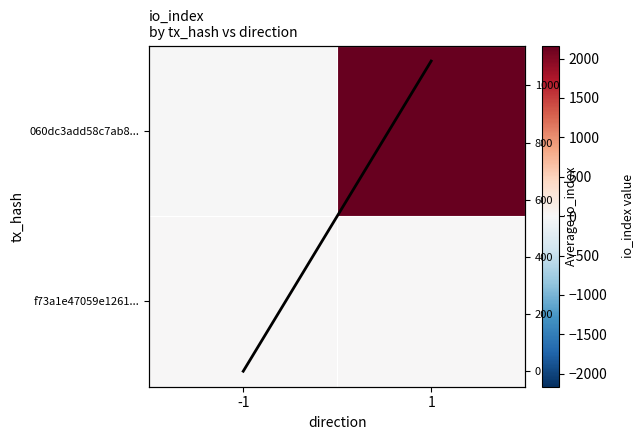

What is the average value of the col mean io_index series?

542